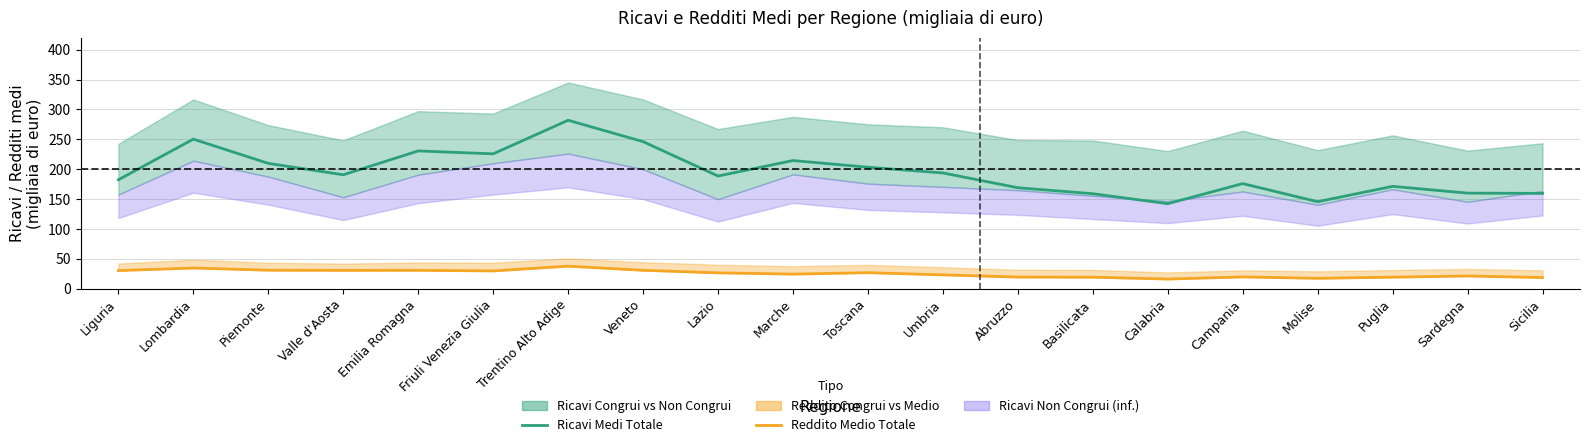

Reading right to left, extract all data points from this chart.

Ricavi Medi Totale: 159.5	160.0	171.3	145.6	175.9	142.3	159.0	169.0	193.8	203.3	214.5	188.6	246.2	282.0	225.7	230.6	190.7	209.8	250.3	182.3
Reddito Medio Totale: 18.7	21.3	19.3	17.4	19.7	16.1	19.2	19.4	23.1	26.8	24.4	26.5	30.8	37.7	29.8	30.8	30.7	30.9	34.6	30.4